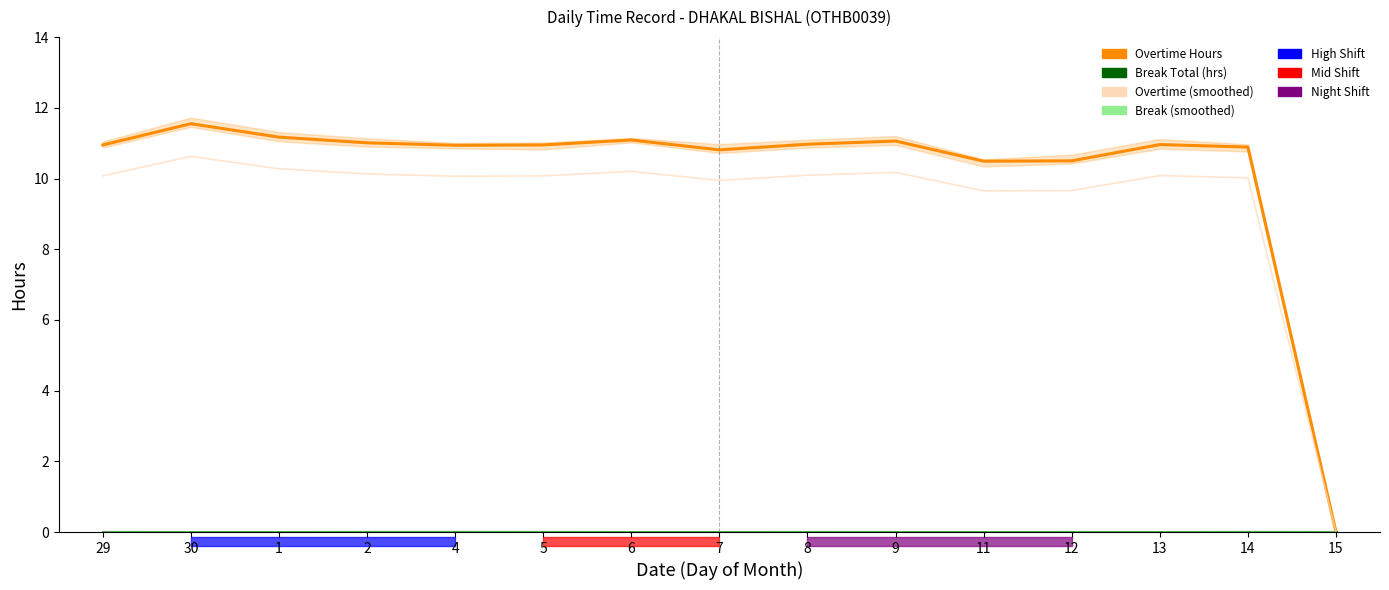

How many distinct data groups are displayed?

4